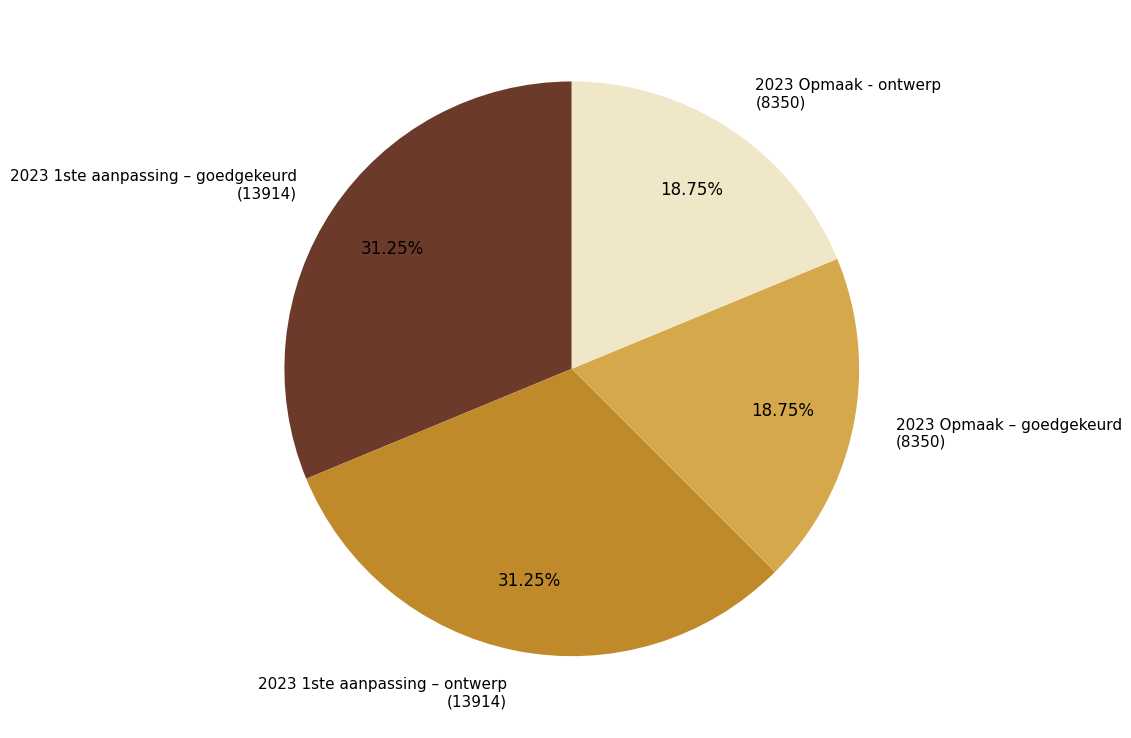

What is the total percentage of 2023 1ste aanpassing – ontwerp and 2023 1ste aanpassing – goedgekeurd?

62.5%